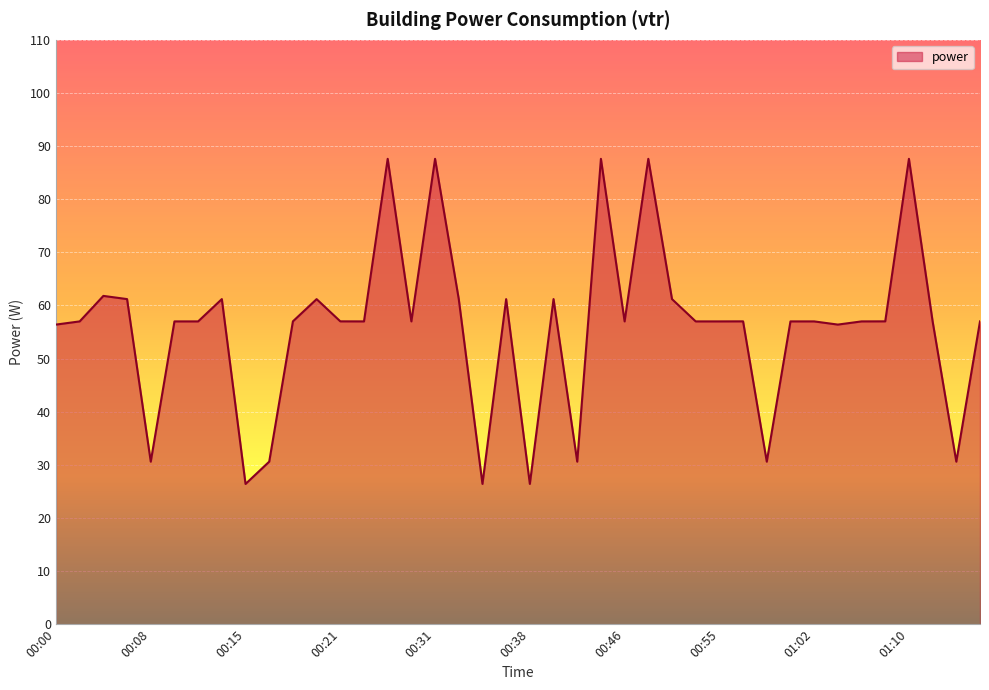

What is the minimum value shown in the chart?

26.4